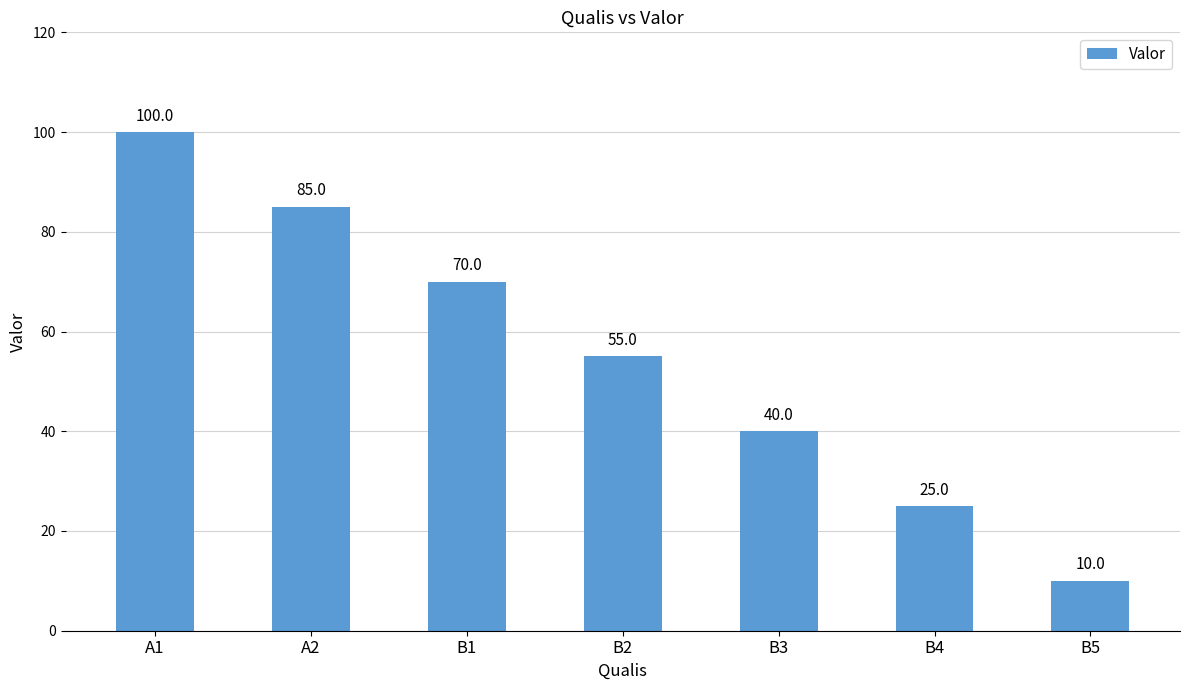

What is the sum of the values at A2 and B2?

140